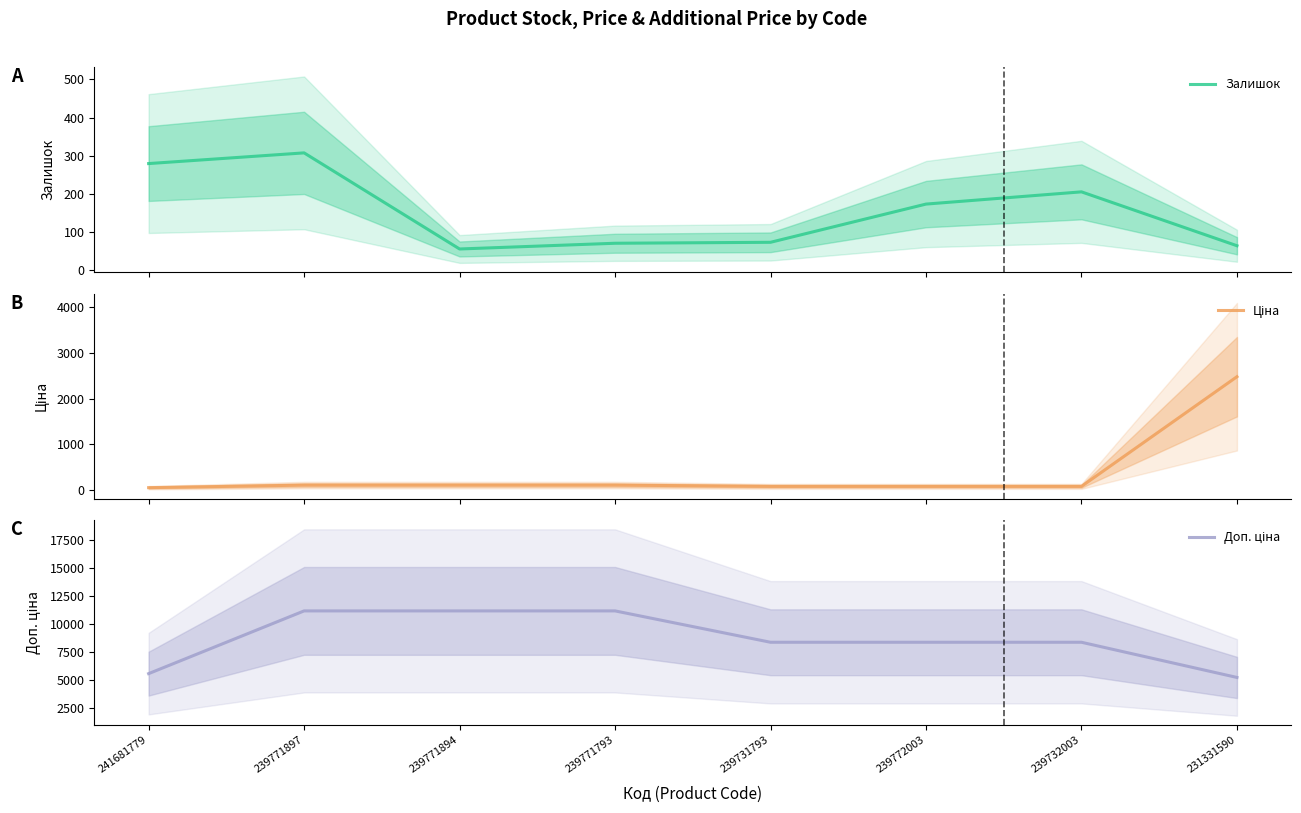

Is this an area chart (filled region under the line)?

No